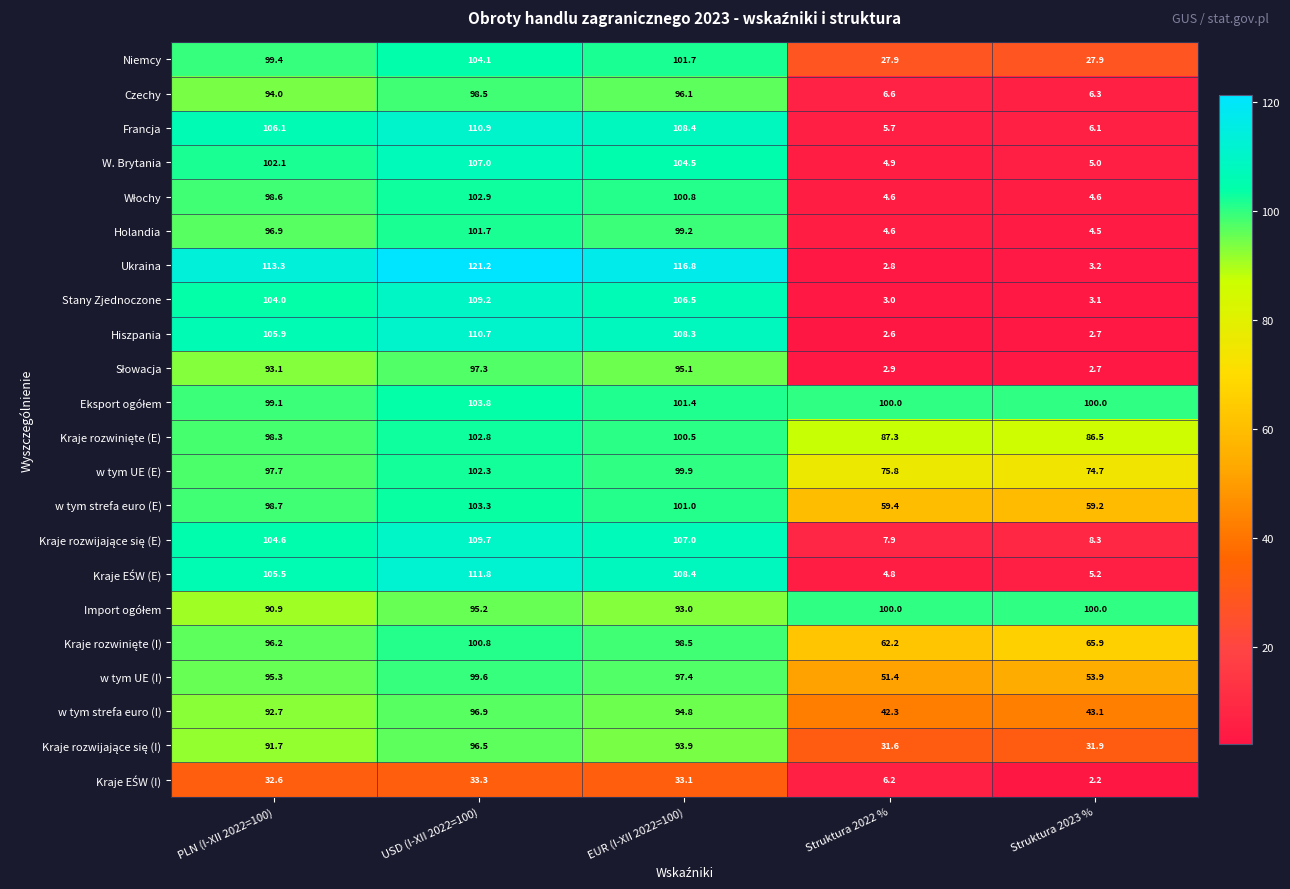

What is the sum of the W. Brytania values at Struktura 2022 % and PLN (I-XII 2022=100)?

107.0